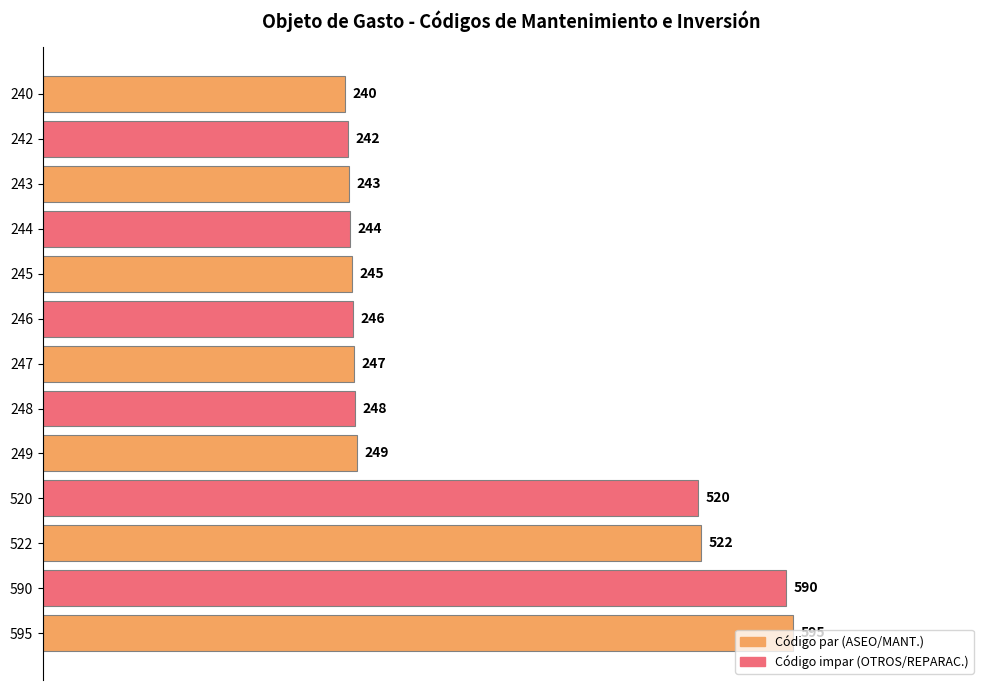

Between 520 and 522, which is larger?

522